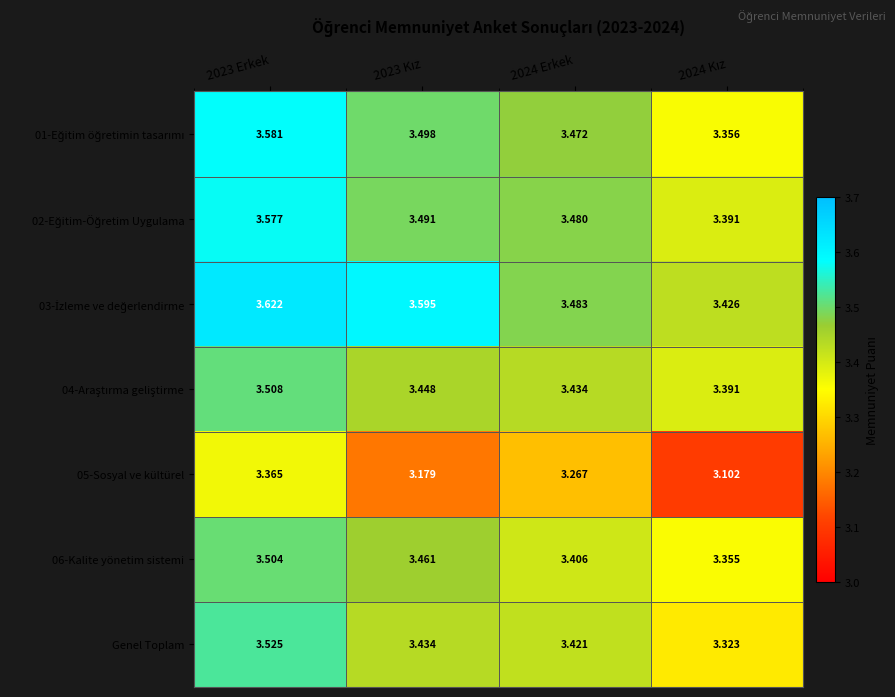

What is the total value across all series at 2023 Erkek?

24.7